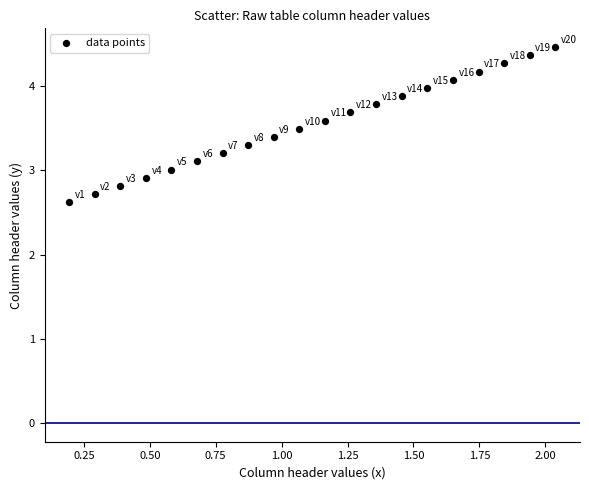

What is the range of Y values (max minus min)?

1.8